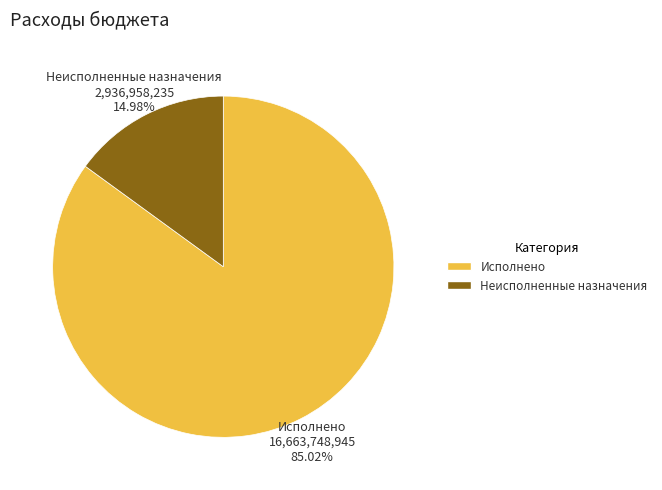

Which category has the biggest portion of the pie?

Исполнено 16,663,748,945 85.02%